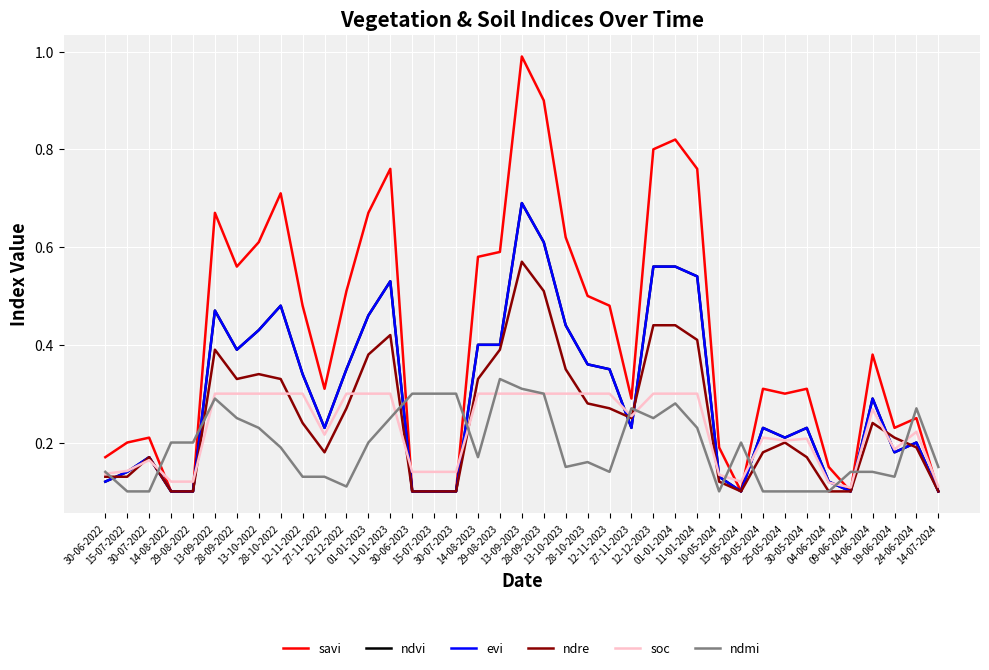

Is this an area chart (filled region under the line)?

No